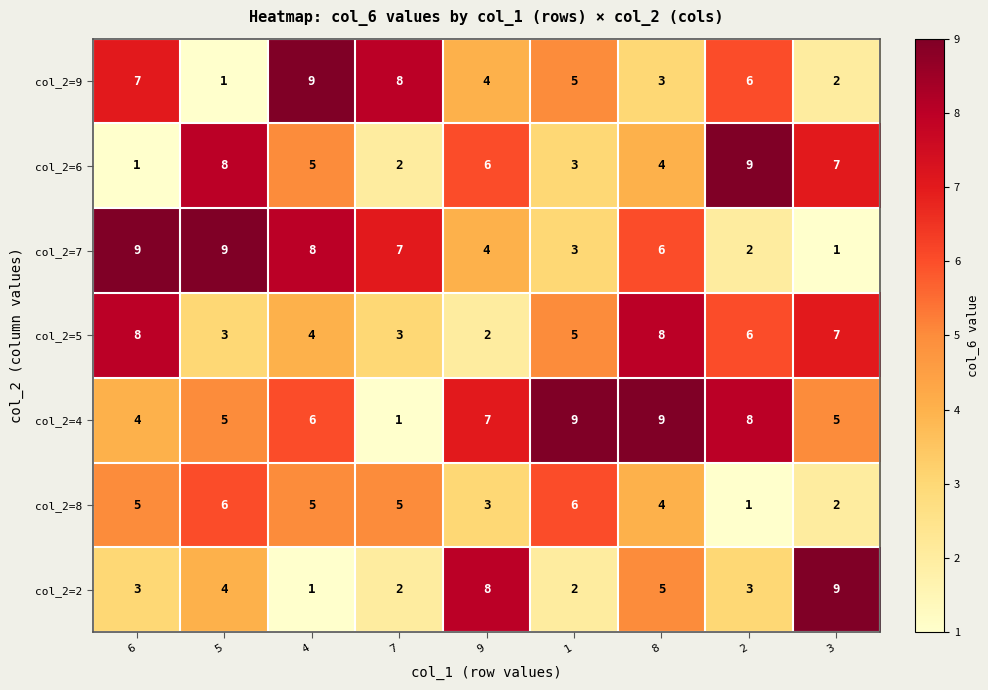

What is the sum of the col_2=7 values at 6 and 1?

12